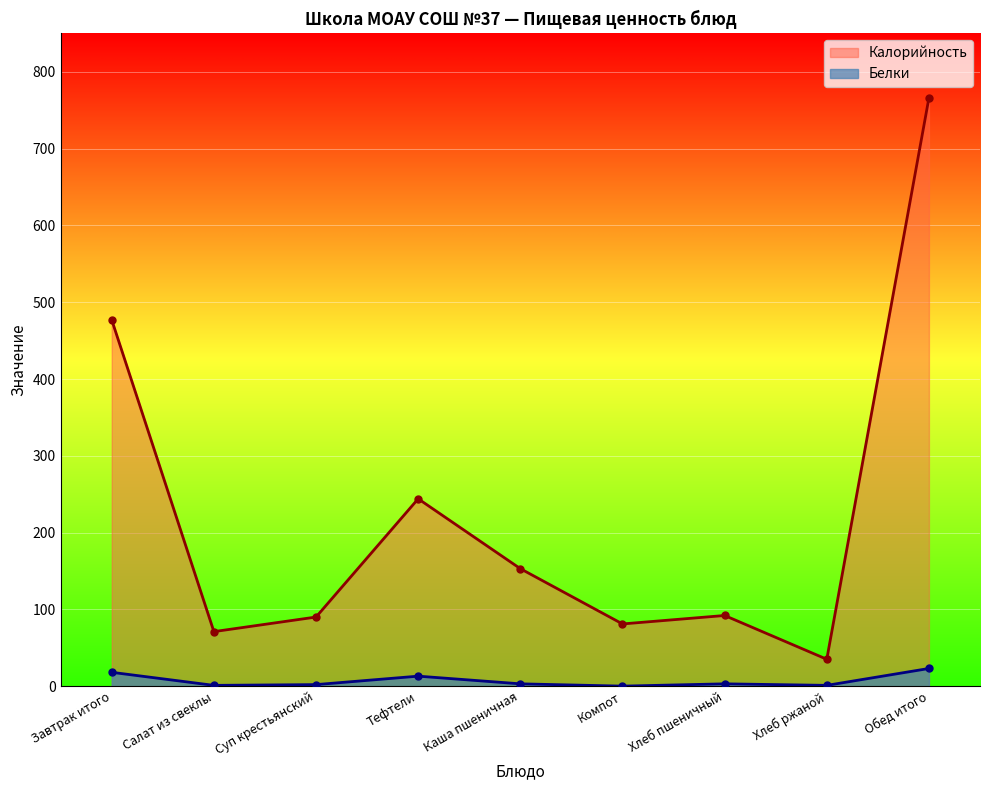

Between Салат из свеклы and Обед итого, which series saw the biggest shift?

Калорийность